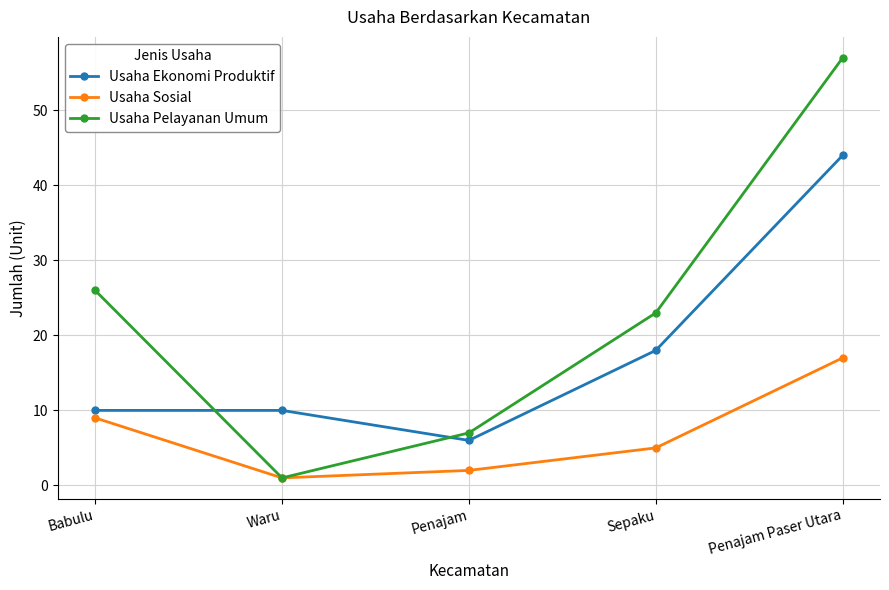

True or false: Usaha Ekonomi Produktif has more than 2 interior local peaks.

False